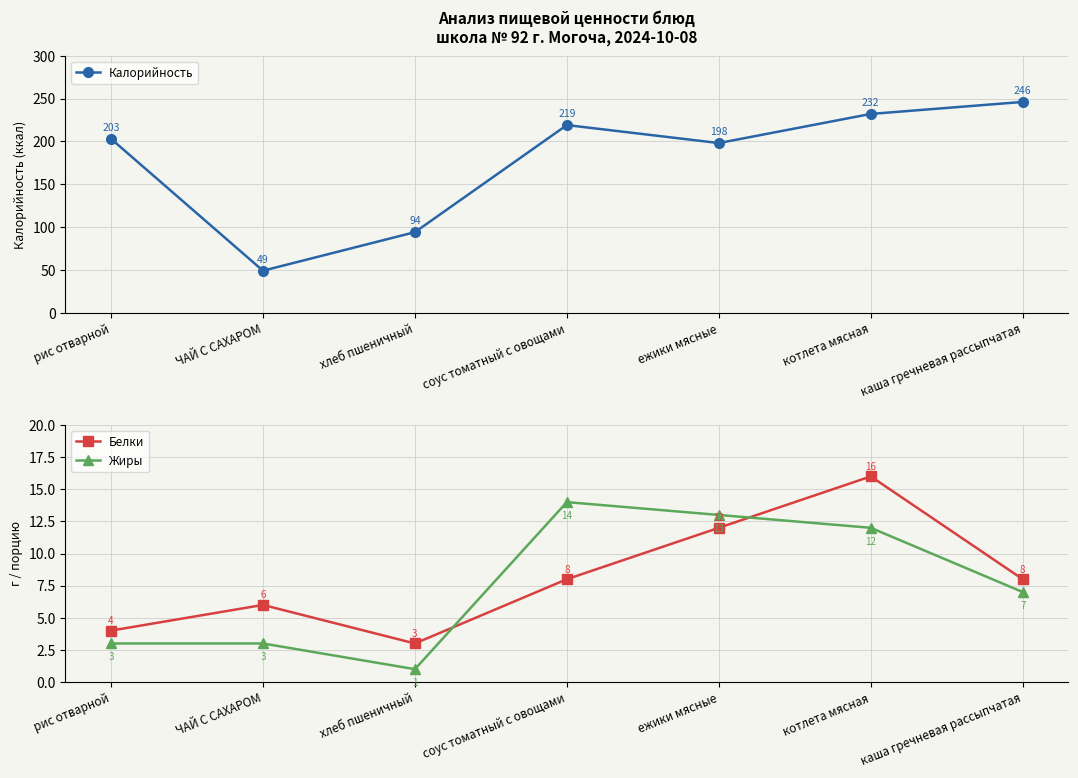

What is the average value of the Белки series?

8